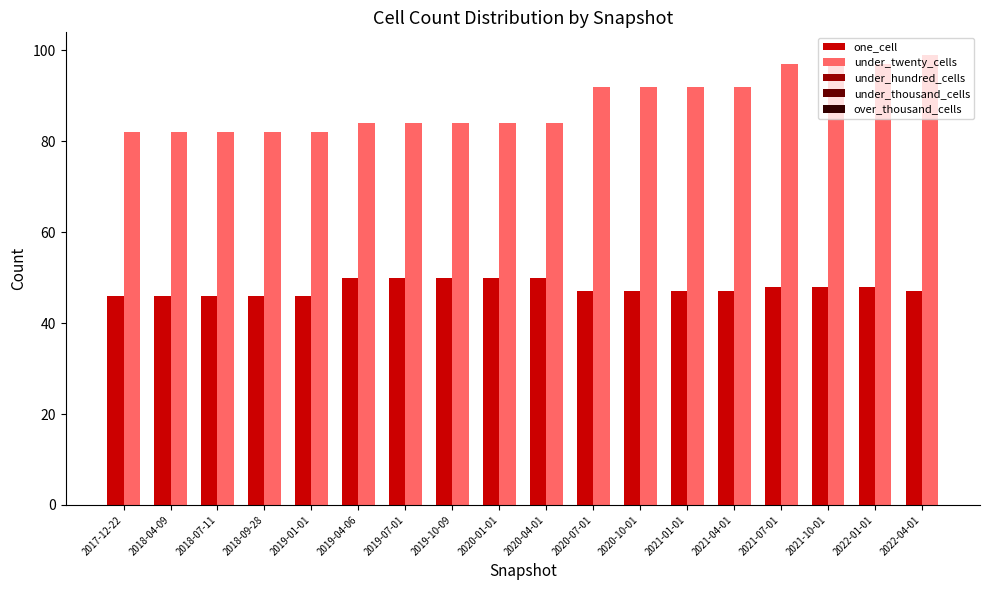

What is the total value across all series at 2020-10-01?

139